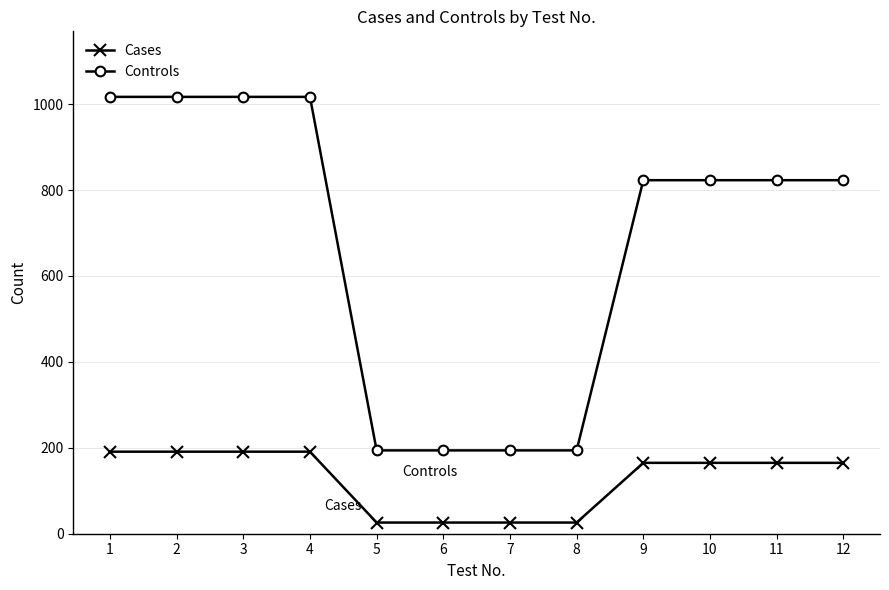

Does the chart display data point markers on the line(s)?

Yes